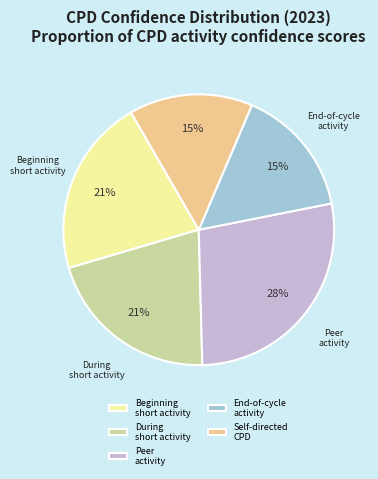

Between Self-directed CPD and During short activity, which is larger?

During short activity